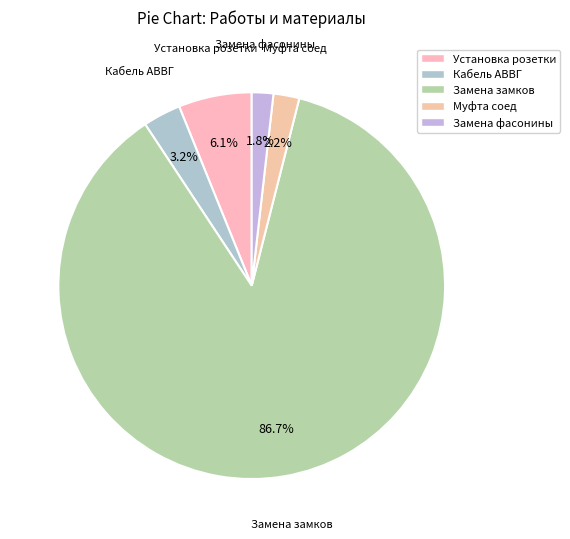

The Муфта соед slice represents 2% of the pie. True or false?

True